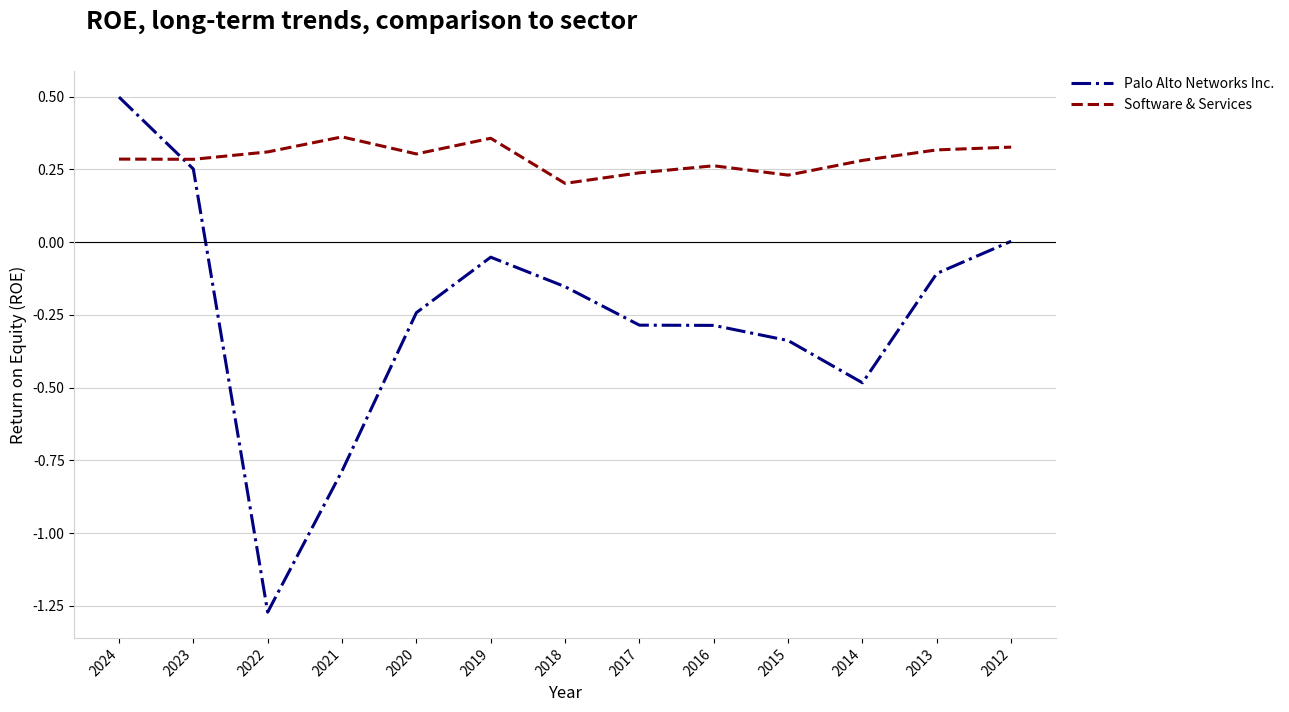

Which series changed the most between 2022 and 2014?

Palo Alto Networks Inc.